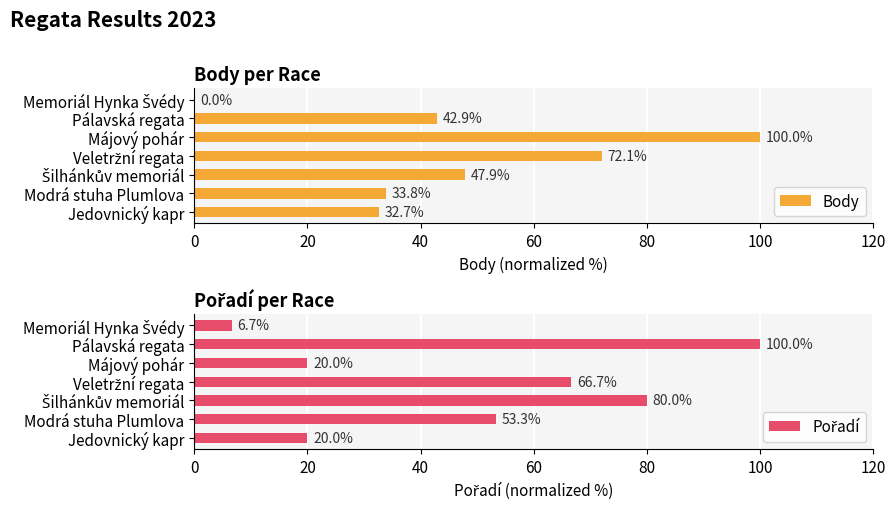

How many data points in Body are less than 42?

3